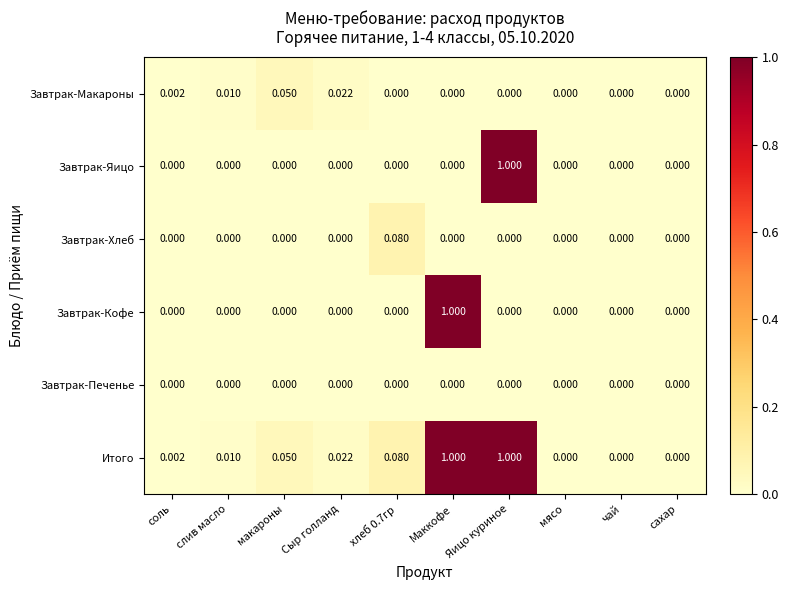

Between слив масло and Маккофе, which series saw the biggest shift?

Завтрак-Кофе